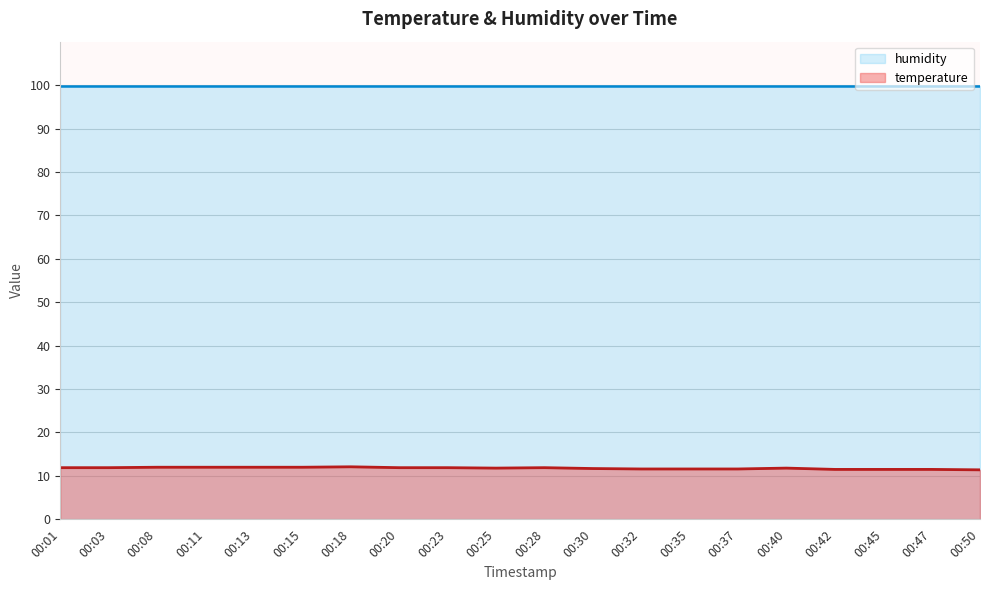

Reading left to right, list all the values displayed in this chart.

11.9	11.9	12.0	12.0	12.0	12.0	12.1	11.9	11.9	11.8	11.9	11.7	11.6	11.6	11.6	11.8	11.5	11.5	11.5	11.4